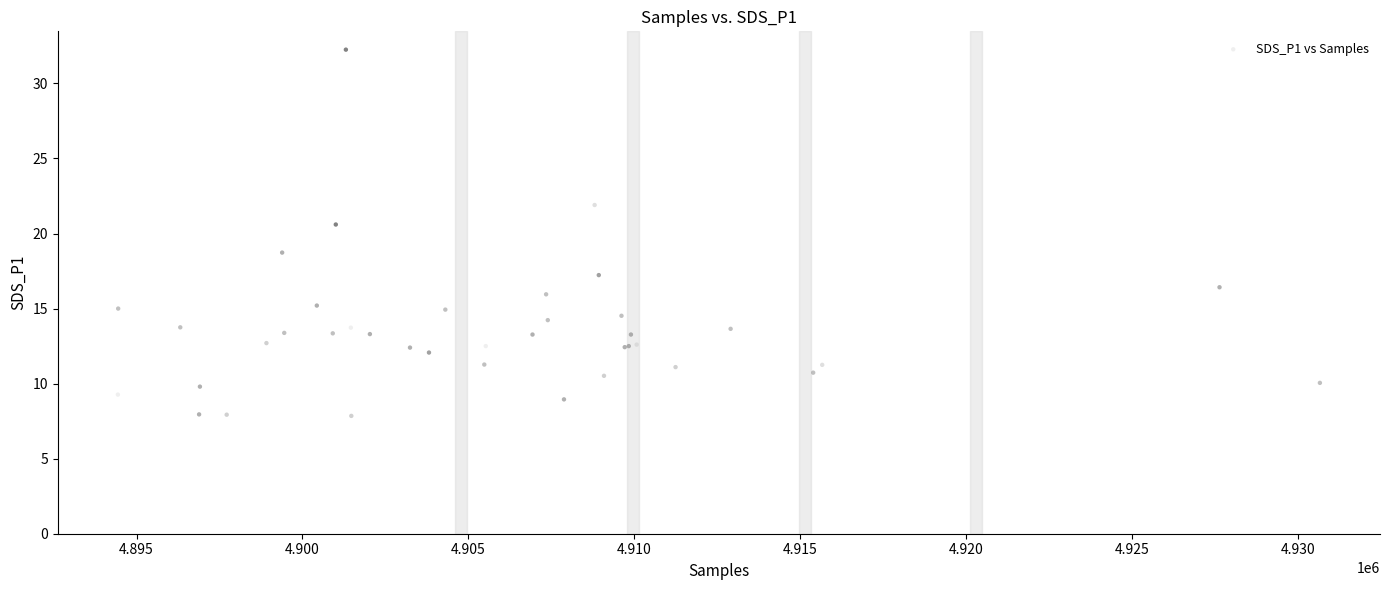

What Y value in the scatter plot is closest to 20?

20.6